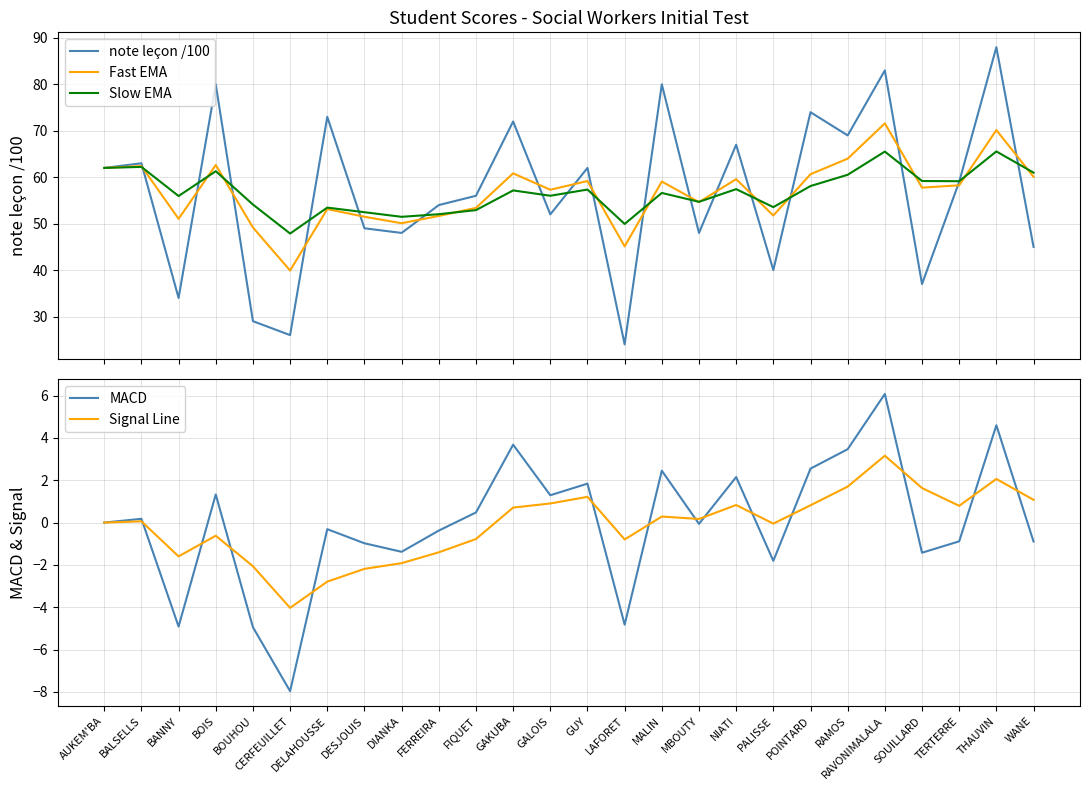

At which category does Slow EMA reach its first local valley?

BANNY